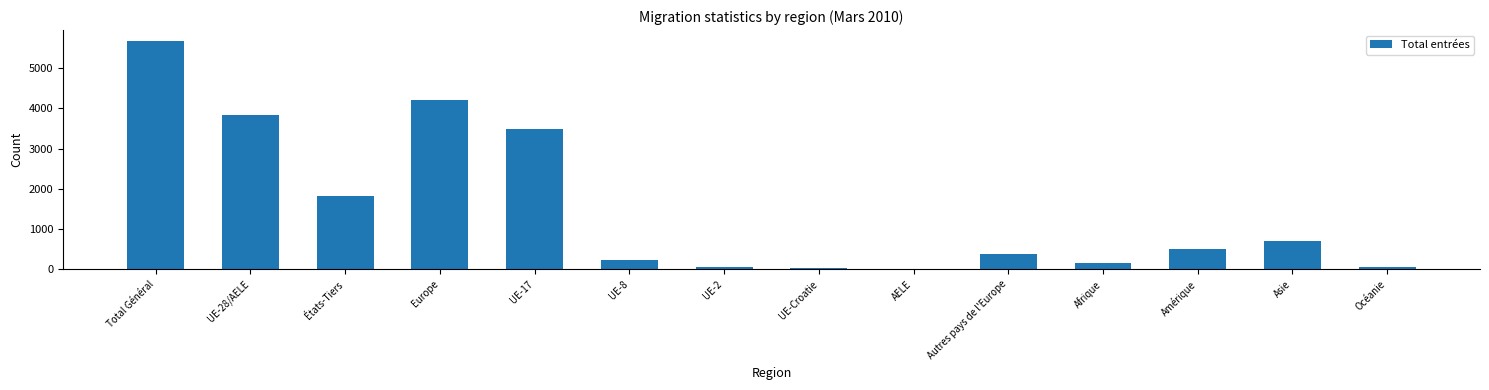

Are the bars horizontal?

No